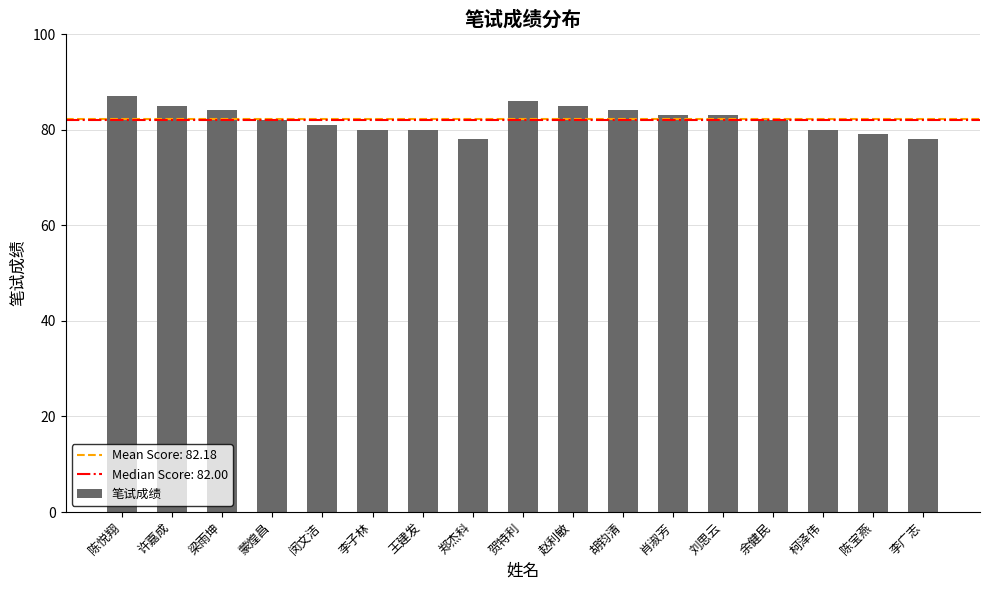

True or false: the data shows 84 at 胡钧清.

True